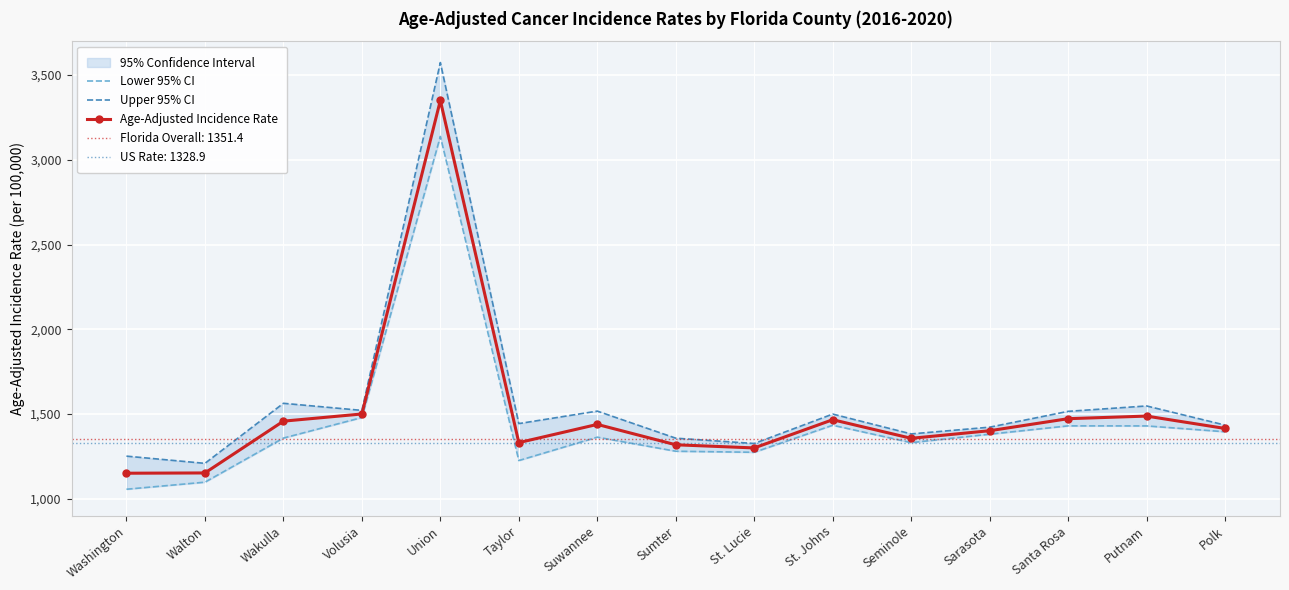

What is the label of the 9th point from the right?

Suwannee